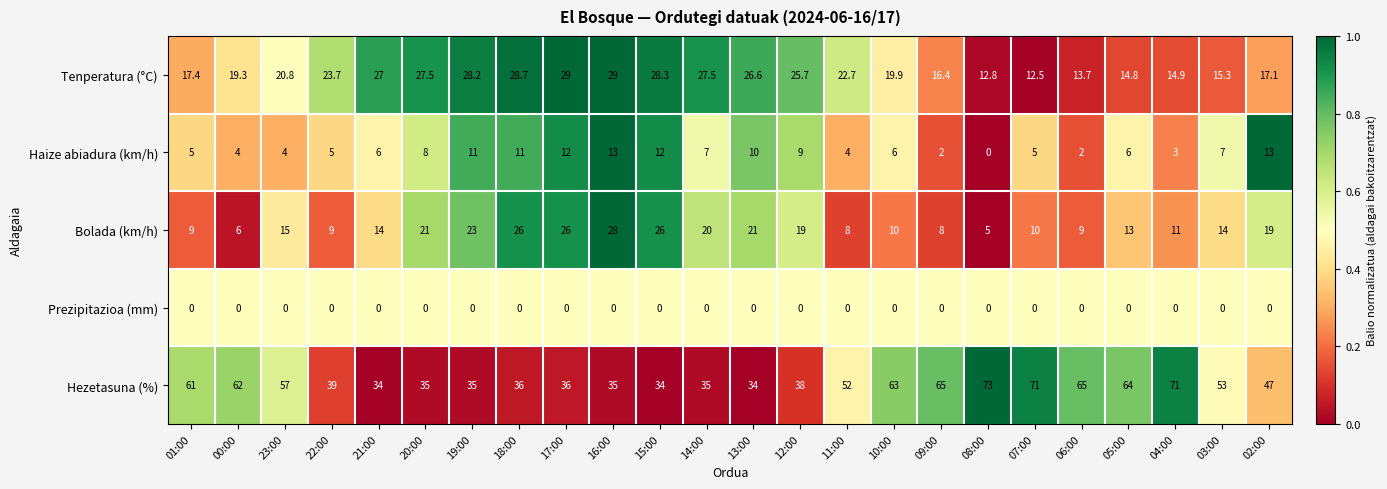

What is the difference between the maximum and minimum values in the Tenperatura (°C) series?

16.5